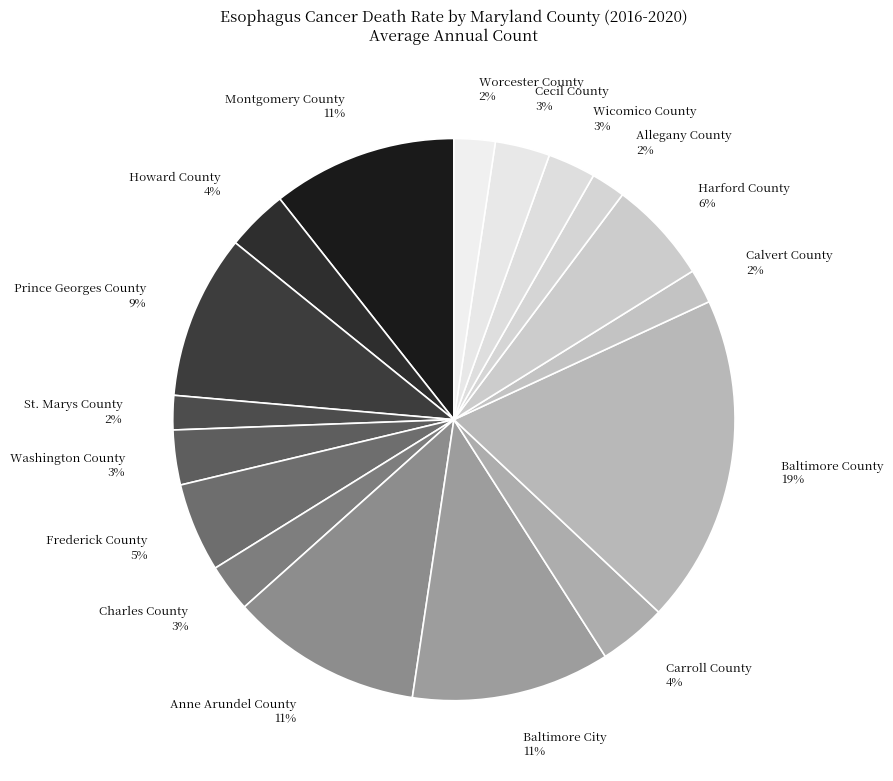

Between Carroll County 4% and Frederick County 5%, which is larger?

Frederick County 5%